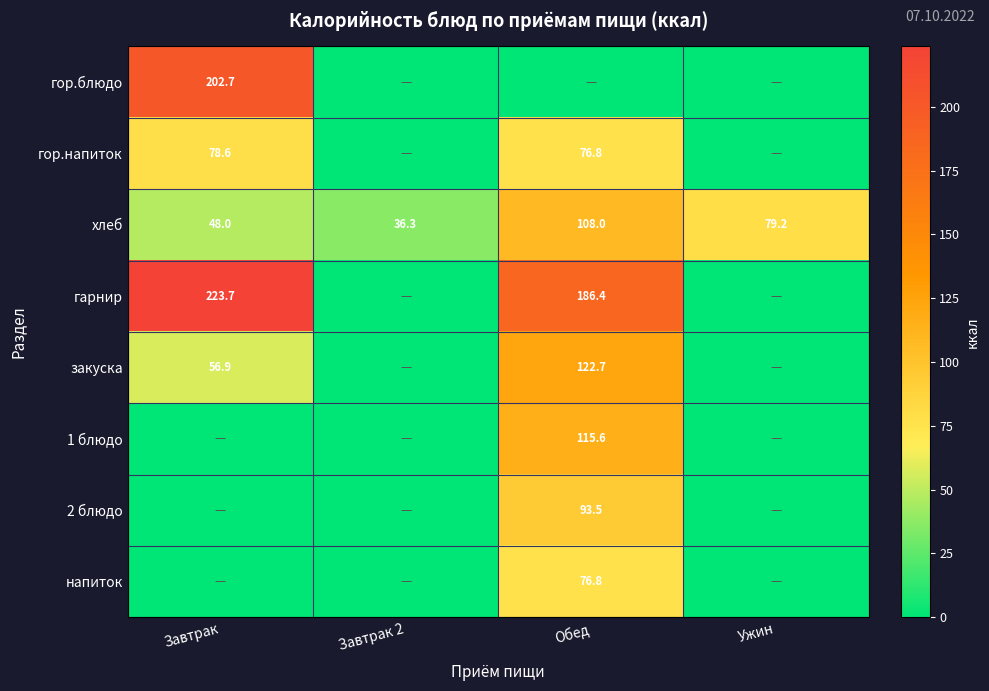

Is the value of гор.напиток at Обед greater than the value of хлеб at Завтрак 2?

Yes